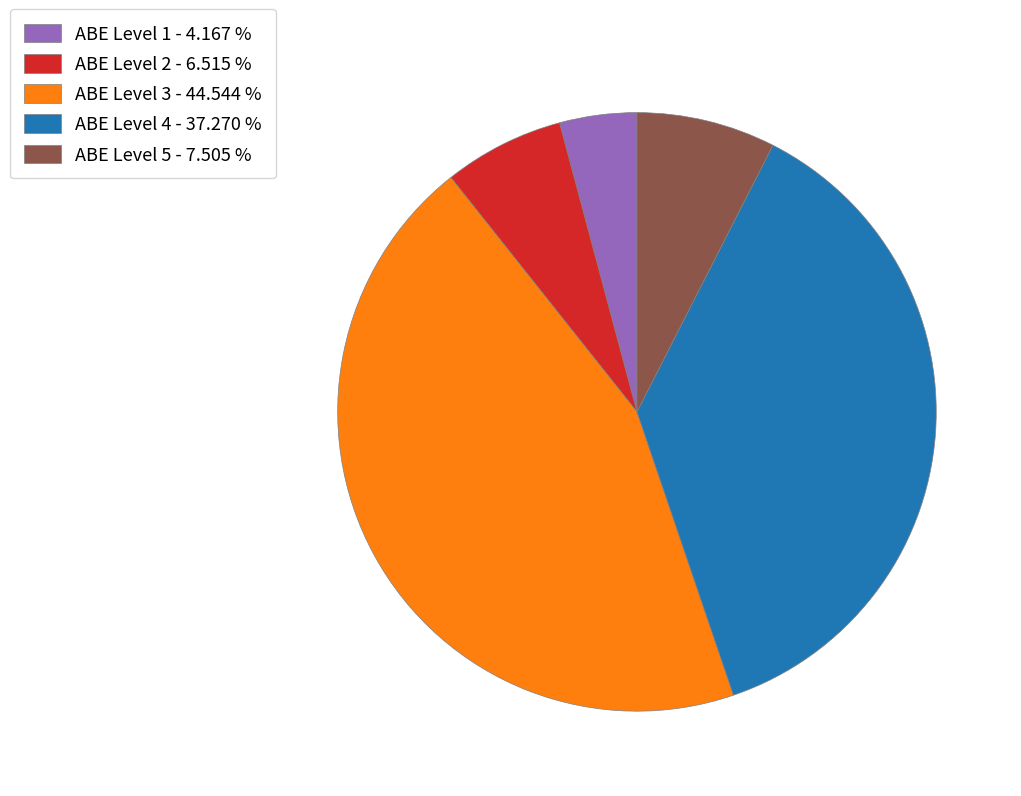

Is it true that ABE Level 4 is 50% of the pie?

False